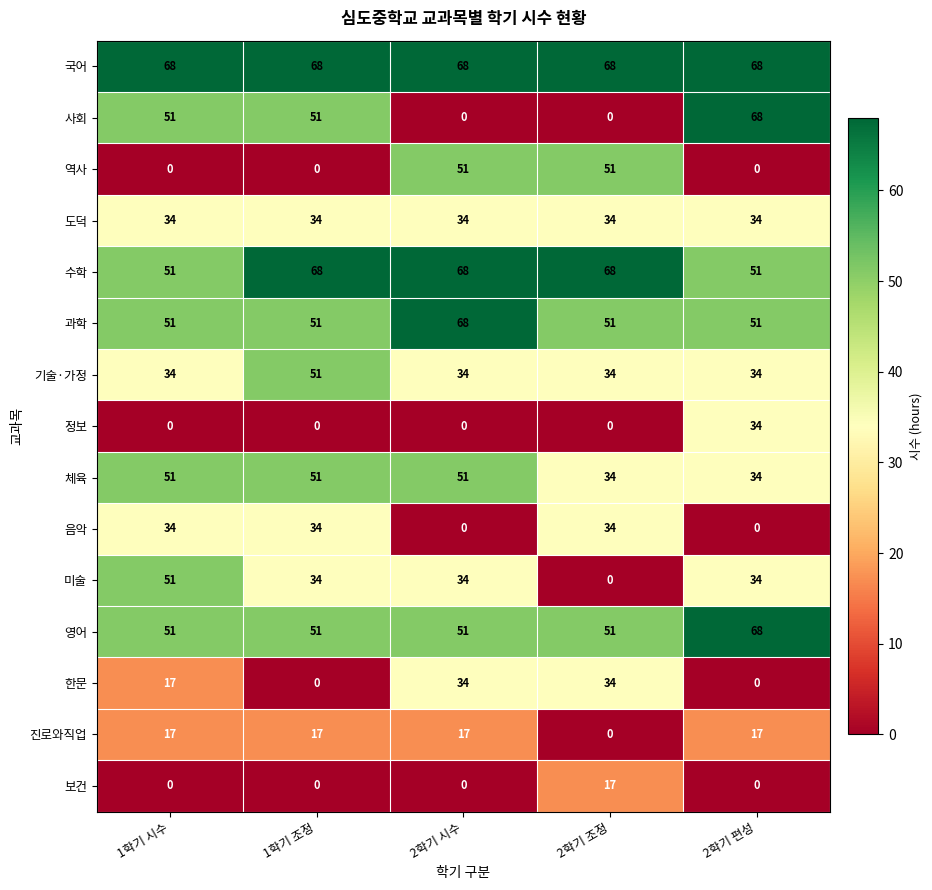

Which series has the largest range (max minus min)?

사회